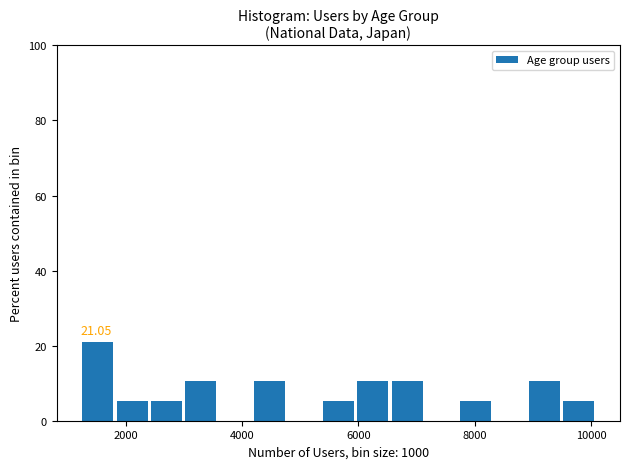

Read against the x-axis, roughly where is the centre of the tallest bar?

1600